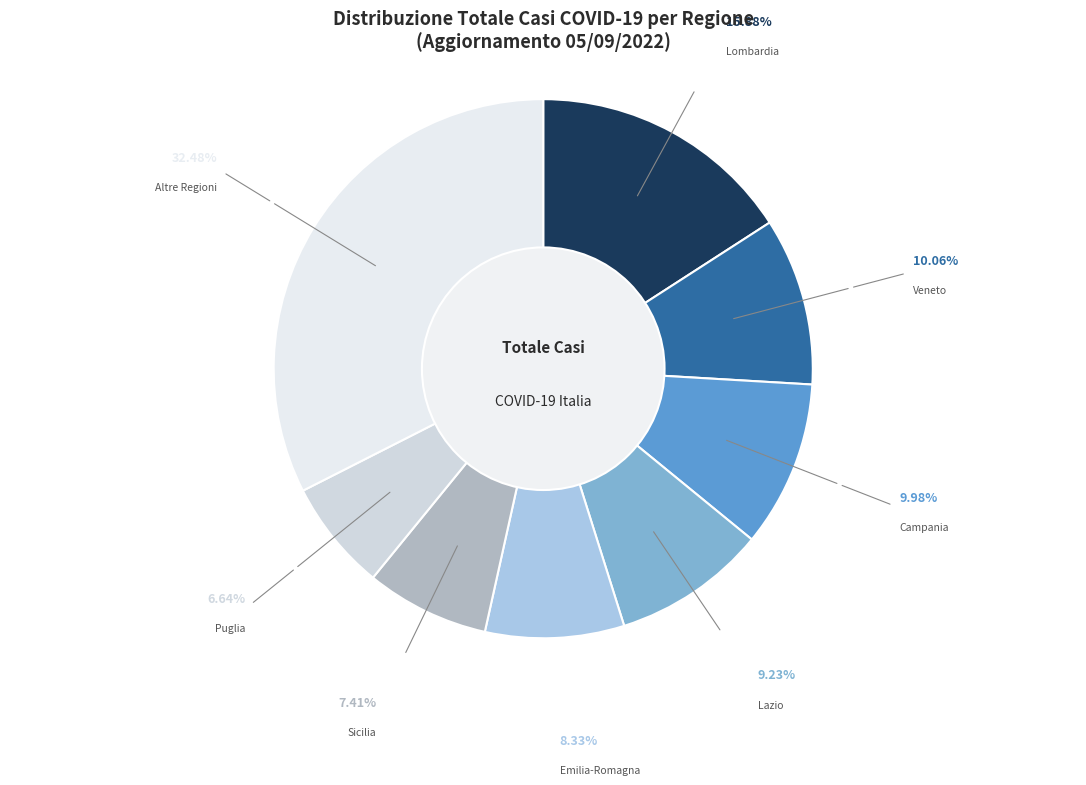

Does Lombardia account for over 50% of the chart?

No